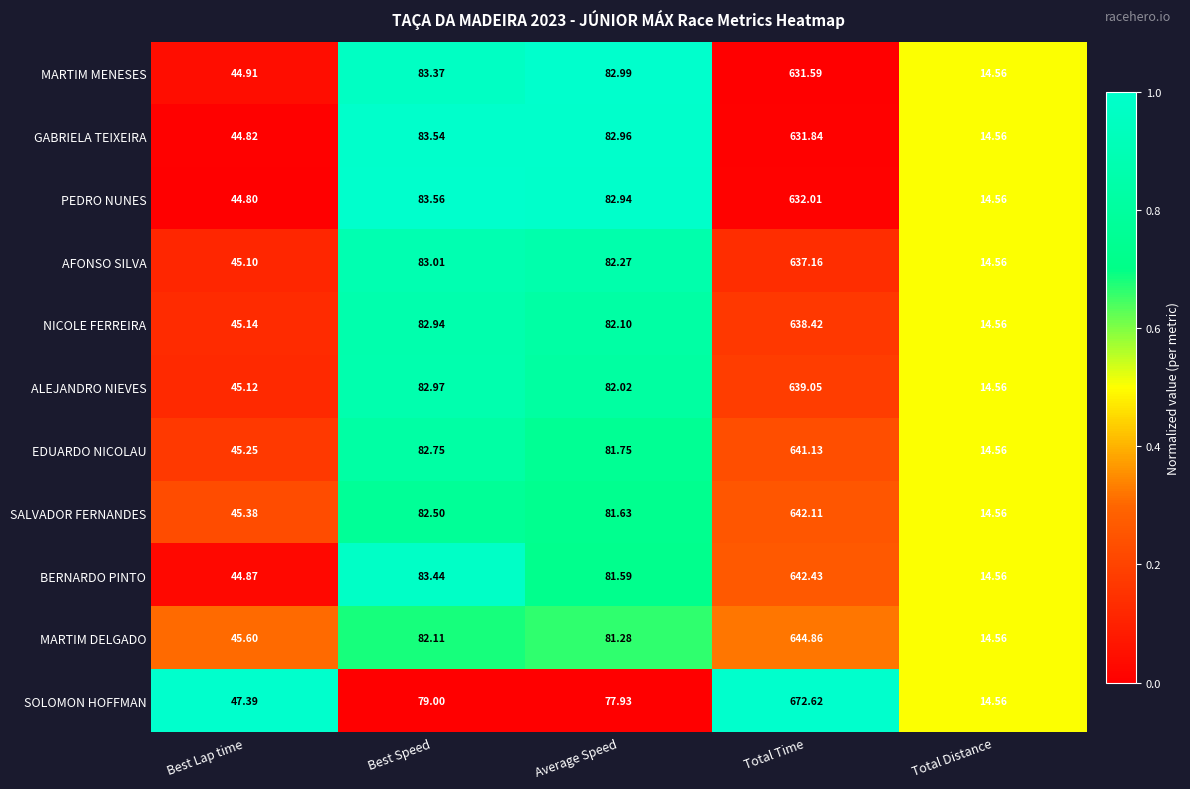

Rank the series by their maximum value, from highest to lowest.

SOLOMON HOFFMAN, MARTIM DELGADO, BERNARDO PINTO, SALVADOR FERNANDES, EDUARDO NICOLAU, ALEJANDRO NIEVES, NICOLE FERREIRA, AFONSO SILVA, PEDRO NUNES, GABRIELA TEIXEIRA, MARTIM MENESES